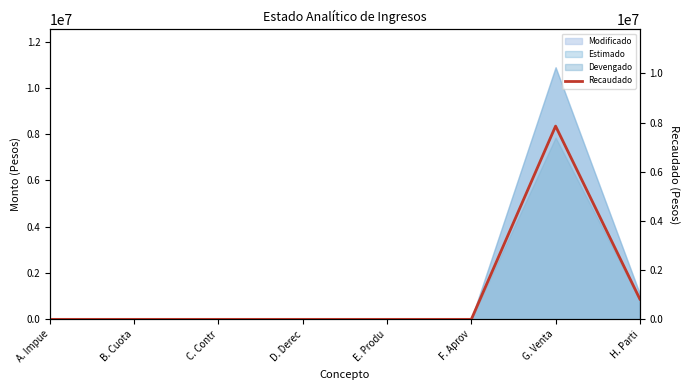

Reading left to right, transcribe all the data shown in this chart.

A. Impue=0	B. Cuota=0	C. Contr=0	D. Derec=0	E. Produ=0	F. Aprov=0	G. Venta=7854892	H. Parti=825003